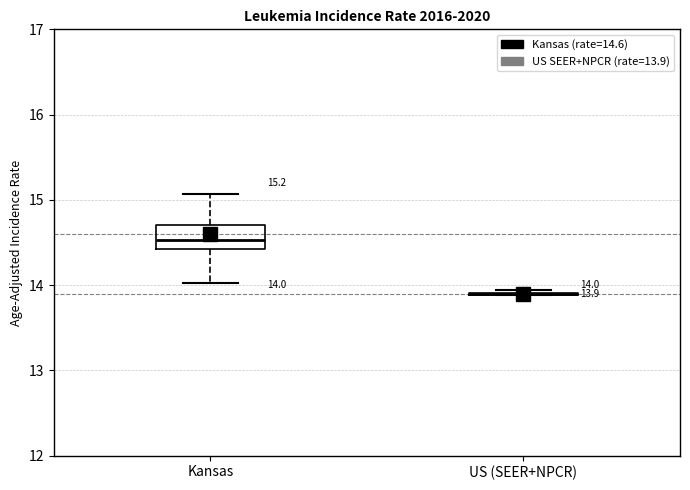

Comparing the boxes themselves (not the whiskers), which one is the tallest?

Kansas